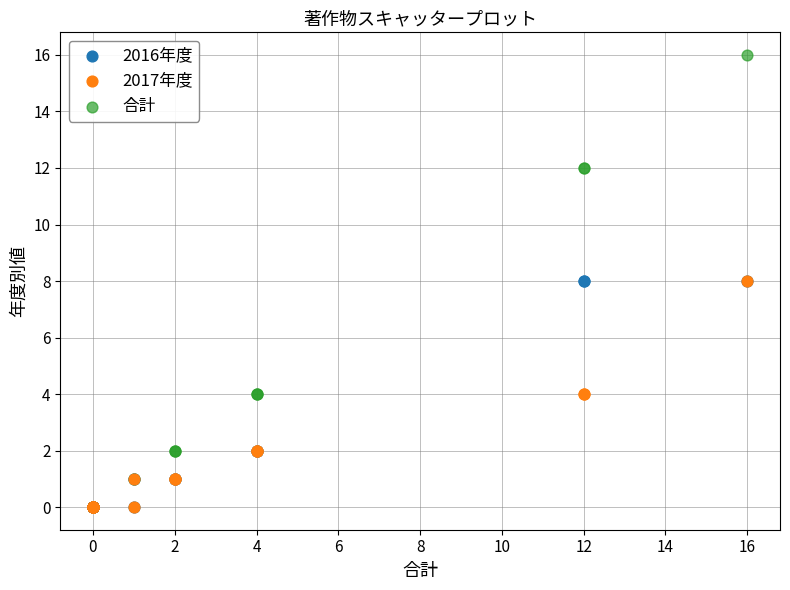

Which series has the largest Y range (max minus min)?

合計